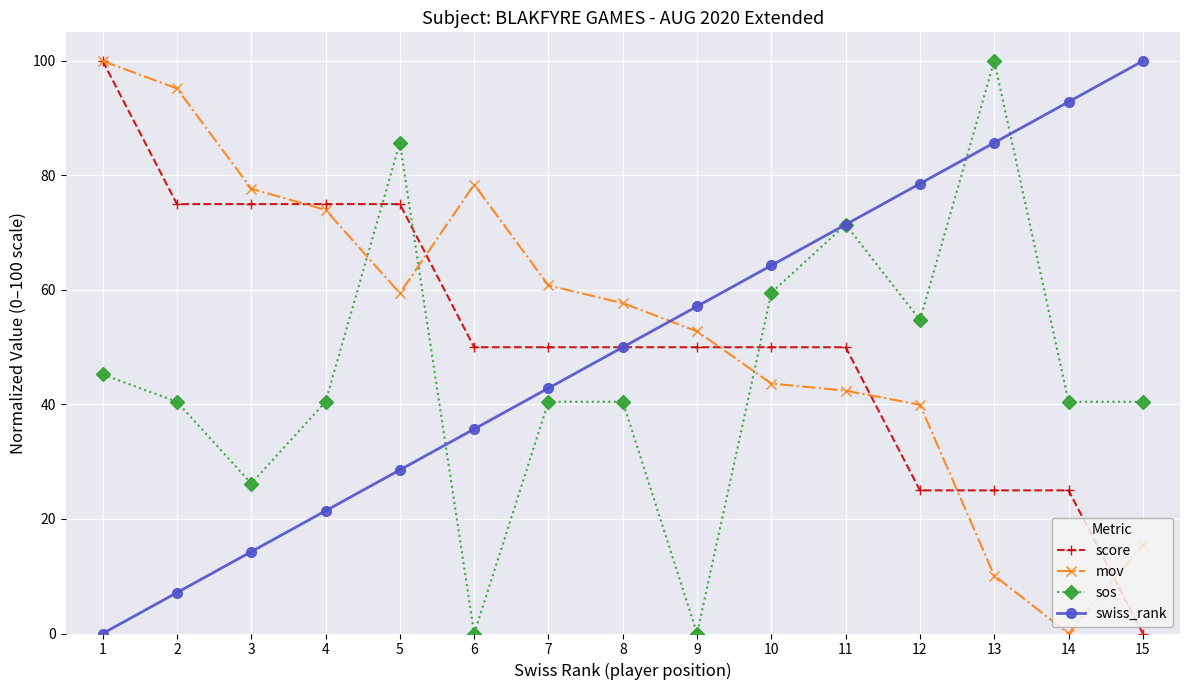

Reading left to right, transcribe all the data shown in this chart.

score: 1=100.0	2=75.0	3=75.0	4=75.0	5=75.0	6=50.0	7=50.0	8=50.0	9=50.0	10=50.0	11=50.0	12=25.0	13=25.0	14=25.0	15=0.0
mov: 1=100.0	2=95.2	3=77.7	4=74.0	5=59.4	6=78.4	7=60.8	8=57.7	9=52.8	10=43.6	11=42.4	12=40.0	13=10.1	14=0.0	15=15.5
sos: 1=45.2	2=40.5	3=26.2	4=40.5	5=85.7	6=0.0	7=40.5	8=40.5	9=0.0	10=59.5	11=71.4	12=54.8	13=100.0	14=40.5	15=40.5
swiss_rank: 1=0.0	2=7.1	3=14.3	4=21.4	5=28.6	6=35.7	7=42.9	8=50.0	9=57.1	10=64.3	11=71.4	12=78.6	13=85.7	14=92.9	15=100.0